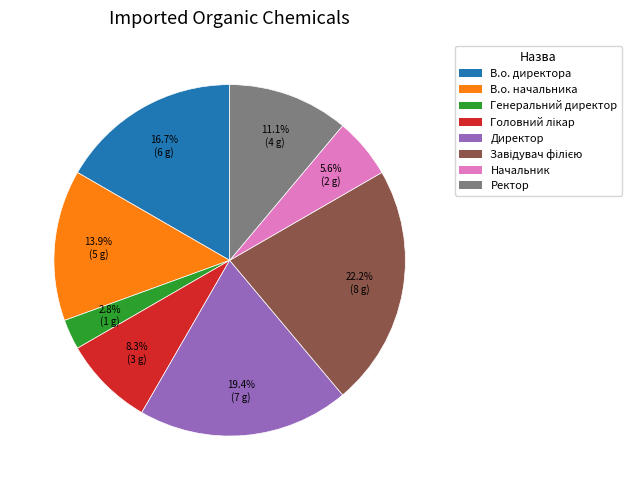

Is the sum of В.о. начальника and Генеральний директор greater than half?

No